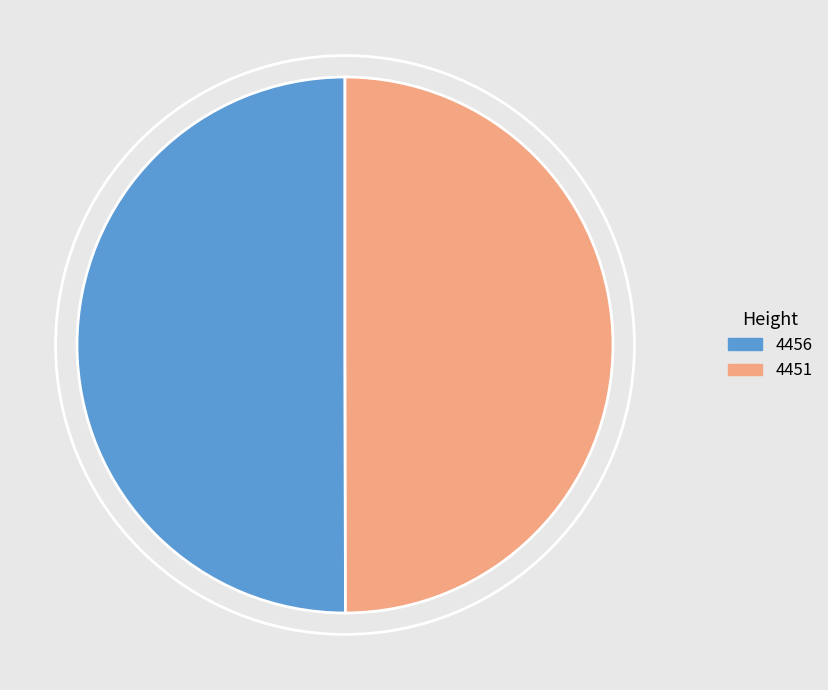

Approximately how many times larger is the value at 4451 compared to 4456?

1.0